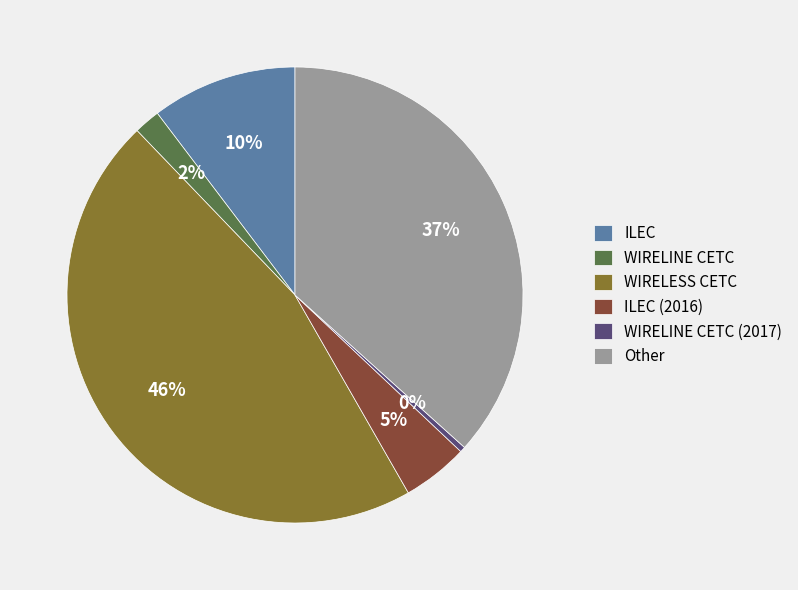

Is it true that WIRELINE CETC (2017) is 0% of the pie?

True